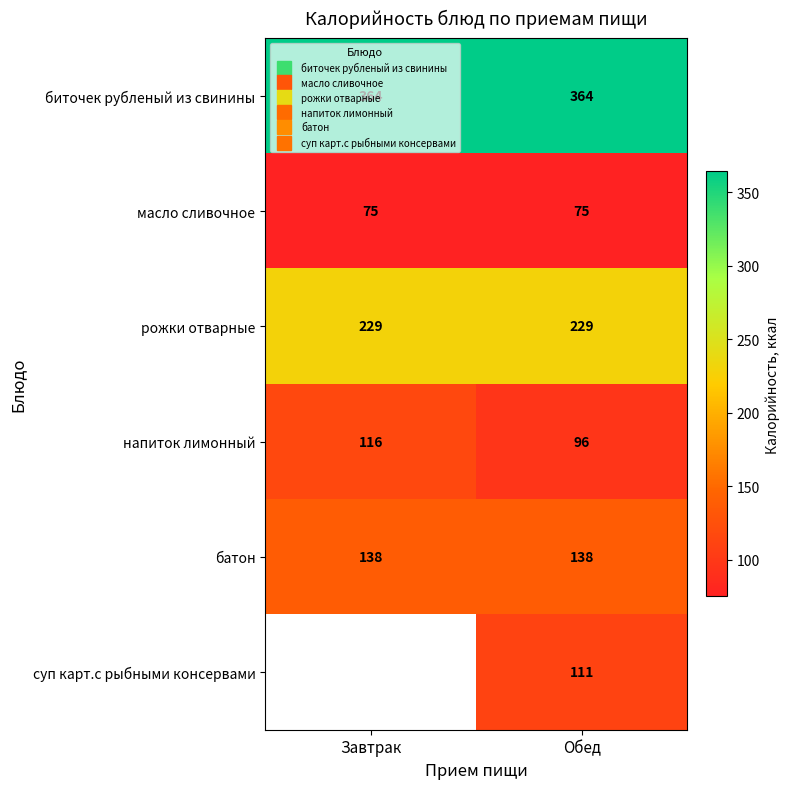

Is the value of суп карт.с рыбными консервами at Обед greater than the value of рожки отварные at Обед?

No